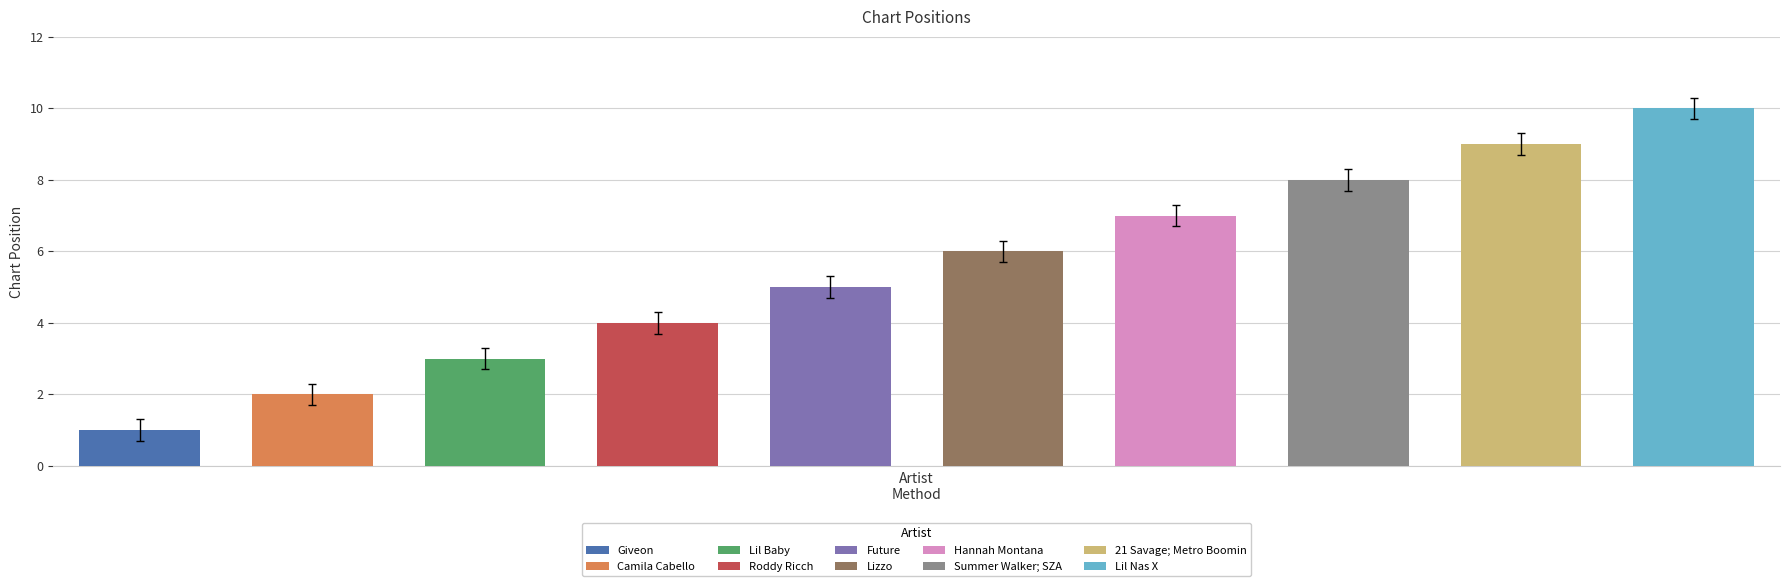

Approximately how many times larger is the value at Roddy Ricch compared to Lizzo?

0.7